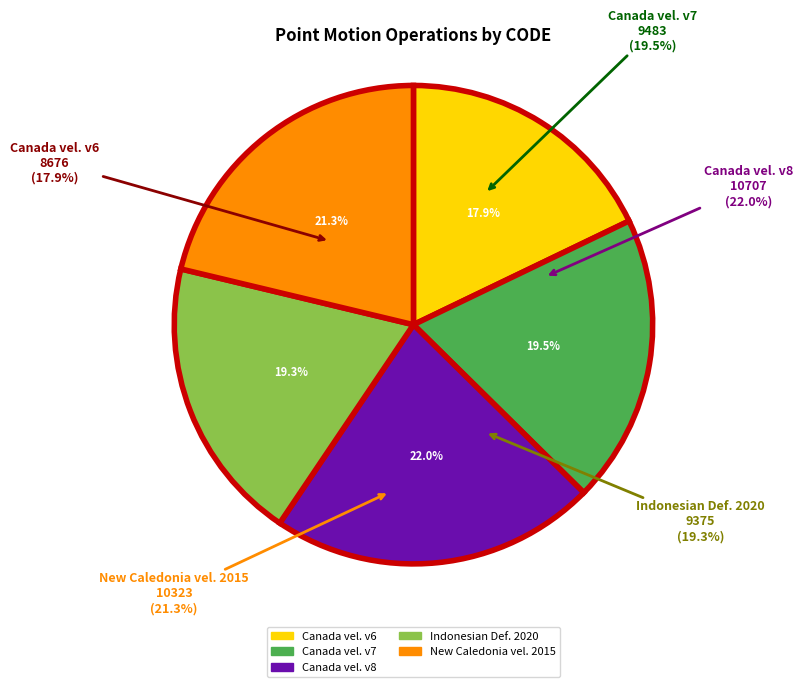

Count the number of slices in the pie.

5